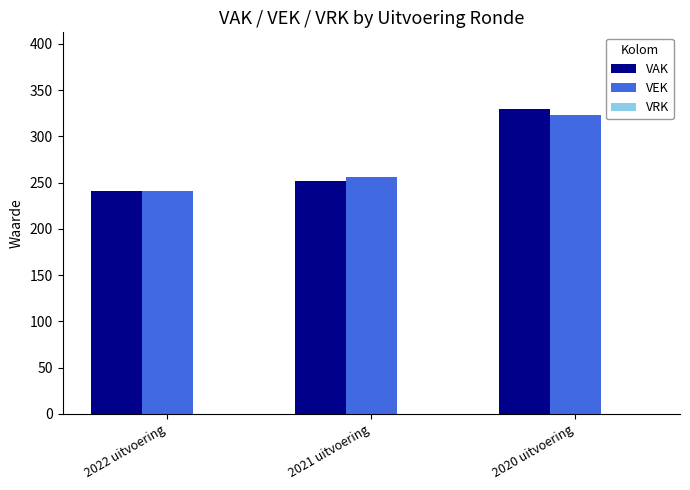

What is the label of the 1st bar from the right?

2020 uitvoering